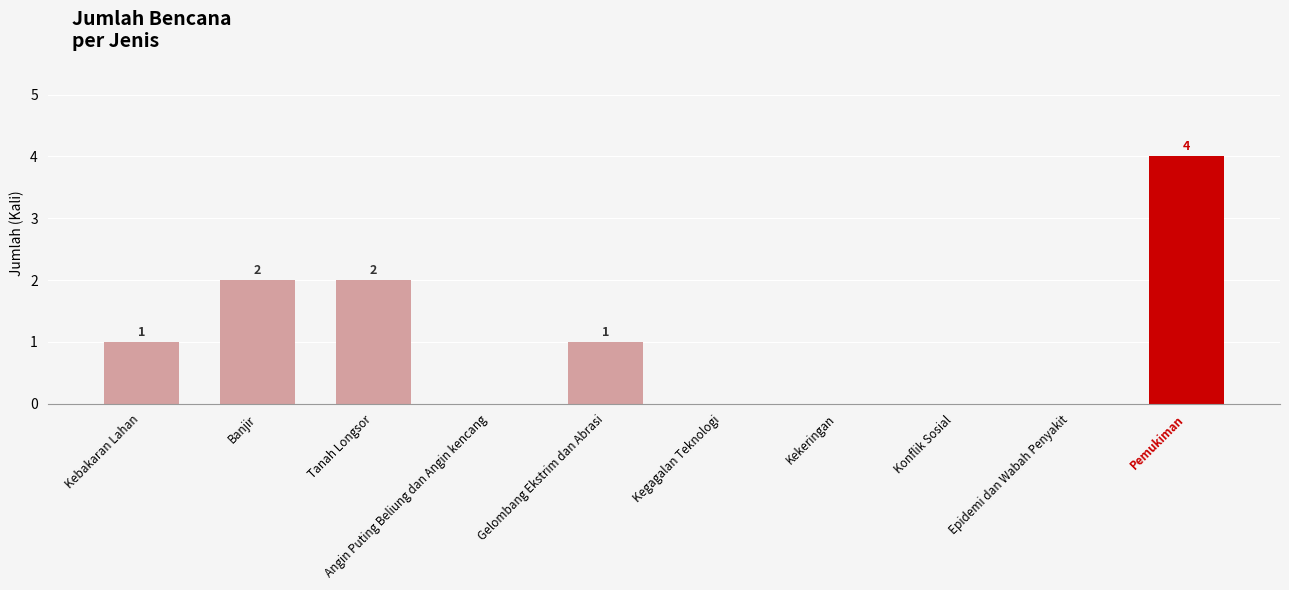

How many values are between 0 and 2?

9